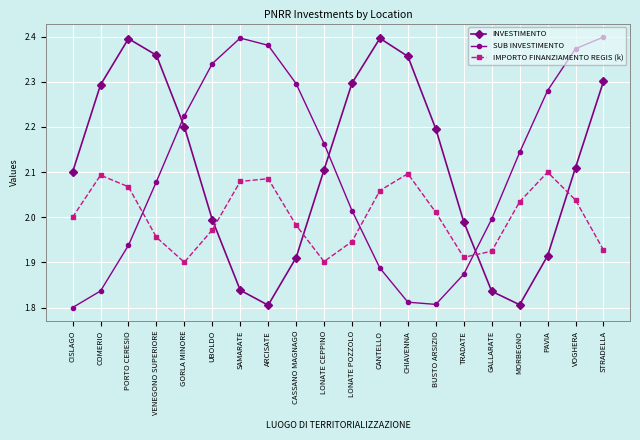

What is the label of the 8th point from the right?

CHIAVENNA